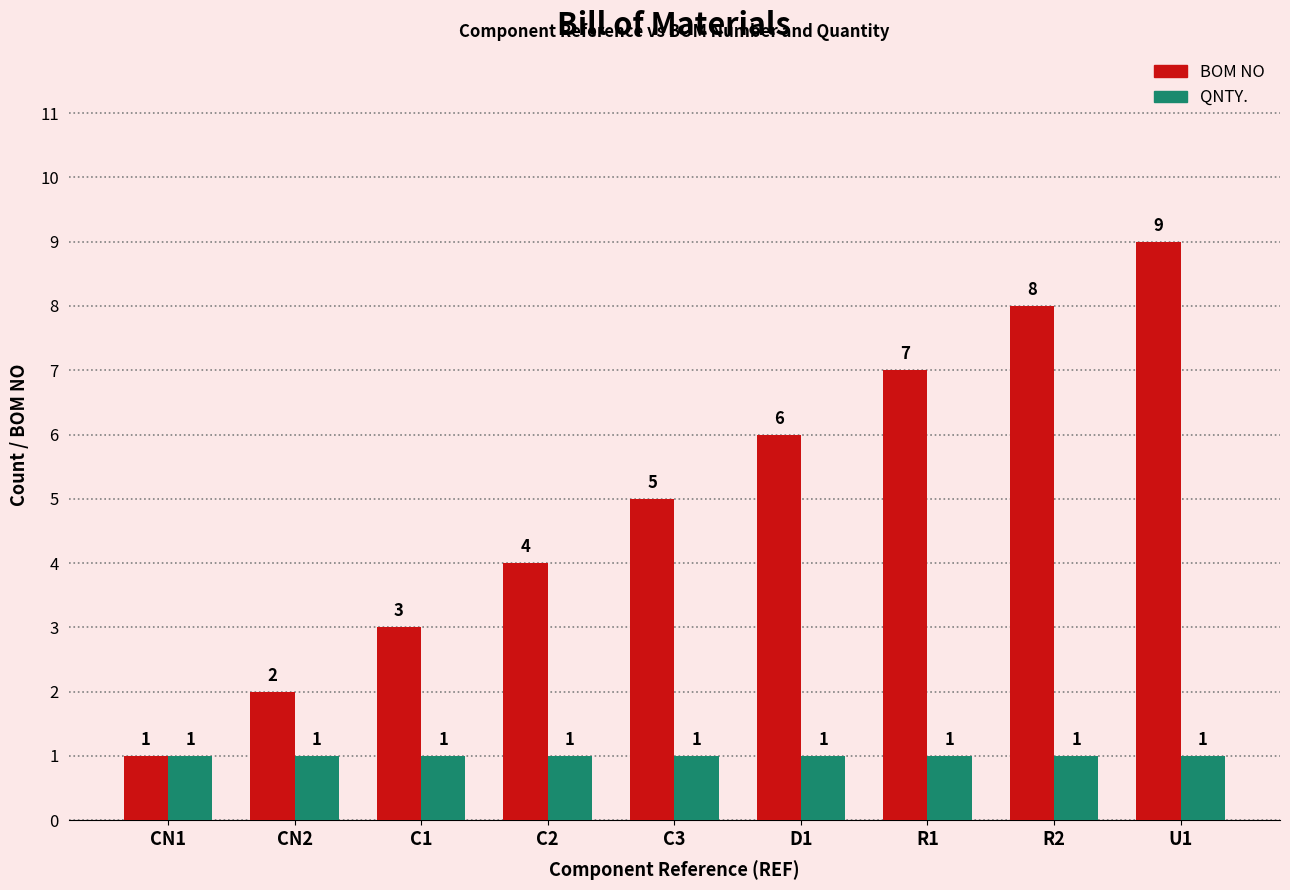

What is the average value of the QNTY. series?

1